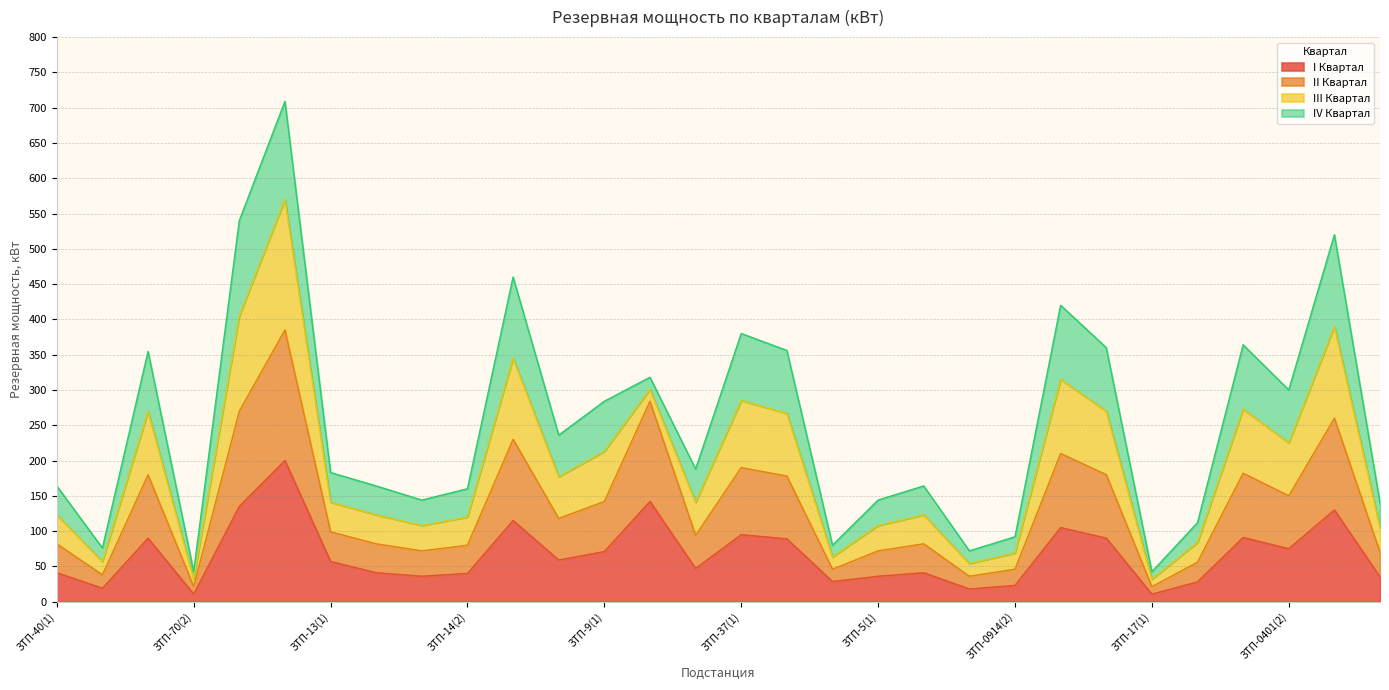

What is the maximum value for I Квартал?

200.0